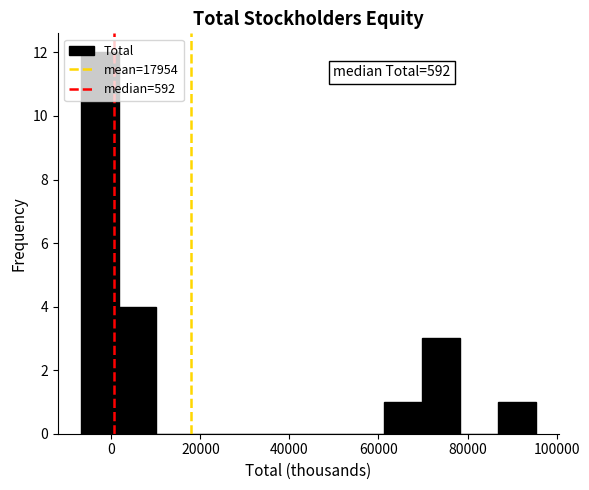

Over which range of the x-axis is the bar tallest?

-6000 to 2000